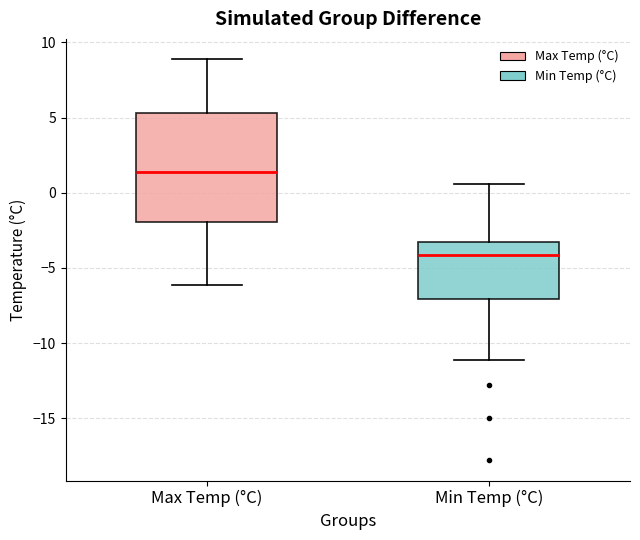

Where is the lower edge of the box for Min Temp (°C) on the y-axis? The values are not printed on the chart, so give them approximately, as read against the axis.

-7.0